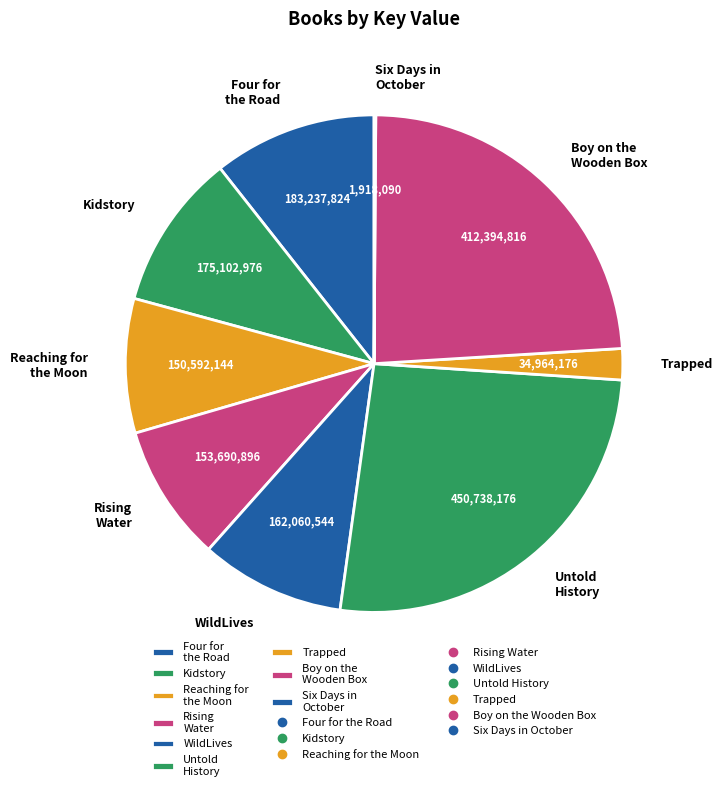

Is the sum of Rising Water and Reaching for the Moon greater than half?

No